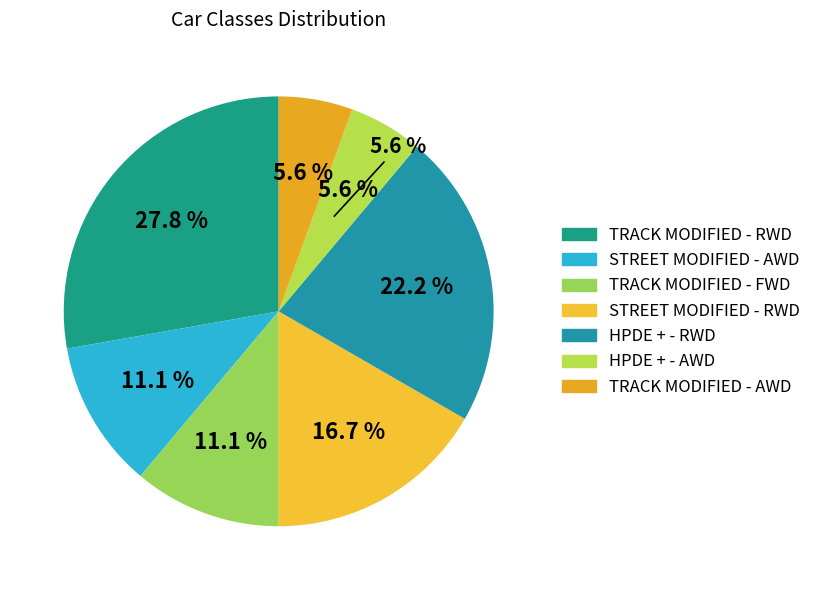

Do HPDE + - RWD and STREET MODIFIED - AWD together represent more than half of the pie?

No